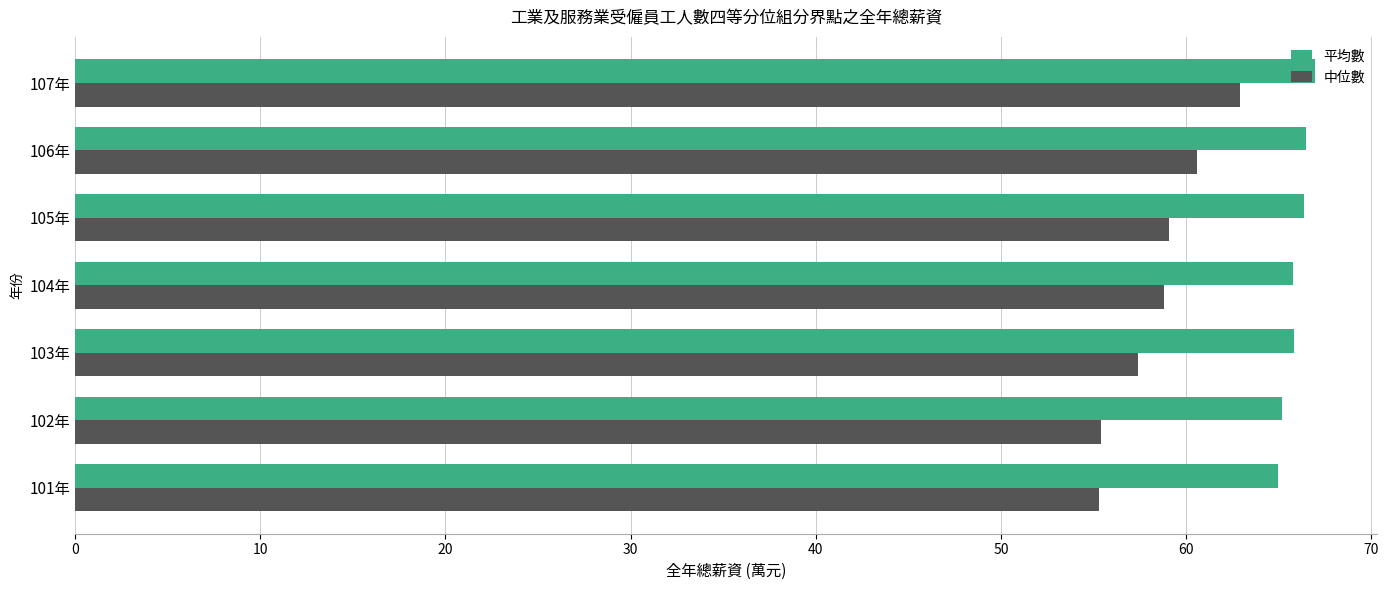

How many data points does each series have?

7